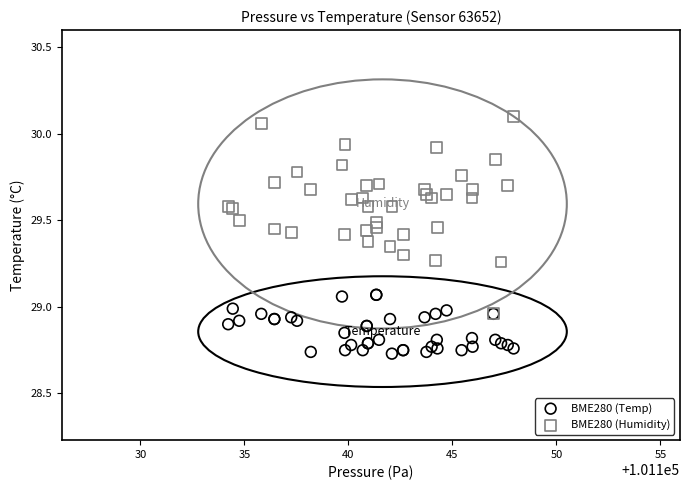

What are all the series names shown in the legend?

BME280 (Temp), BME280 (Humidity)